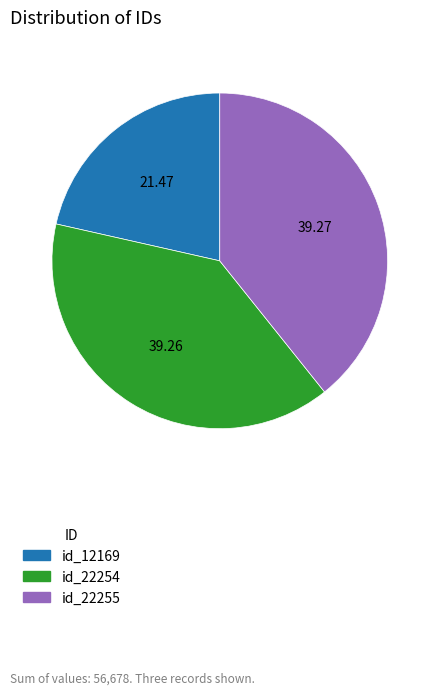

Is there any slice that represents more than half of the pie?

No